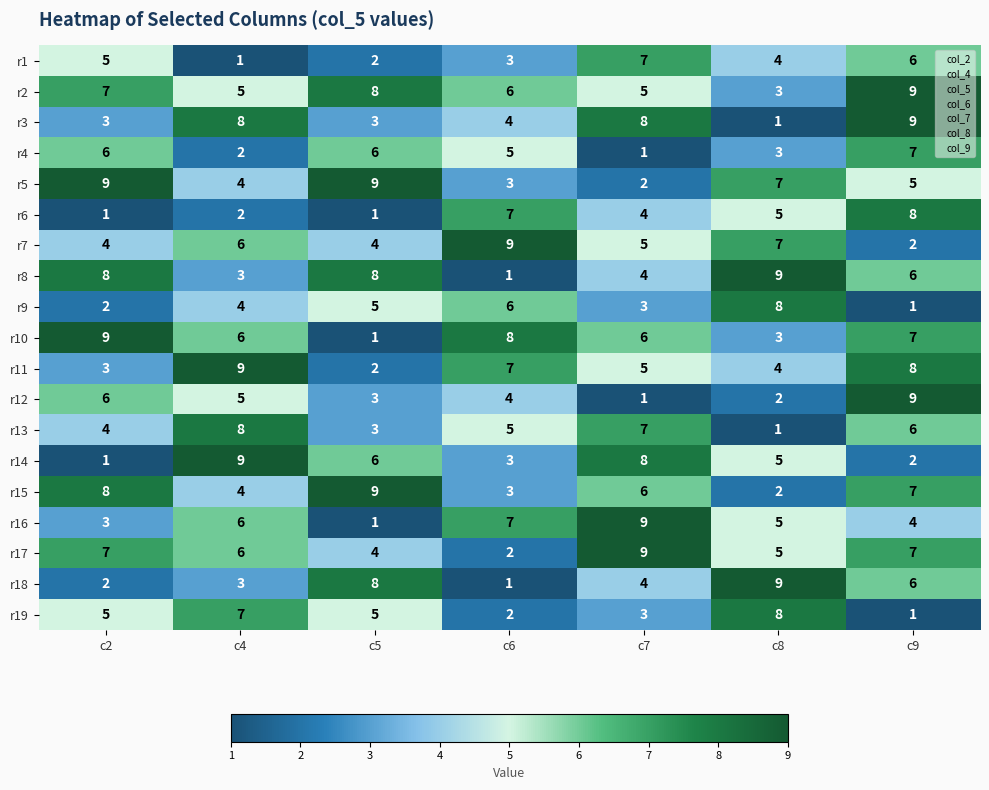

What is the sum of the r9 values at c4 and c5?

9